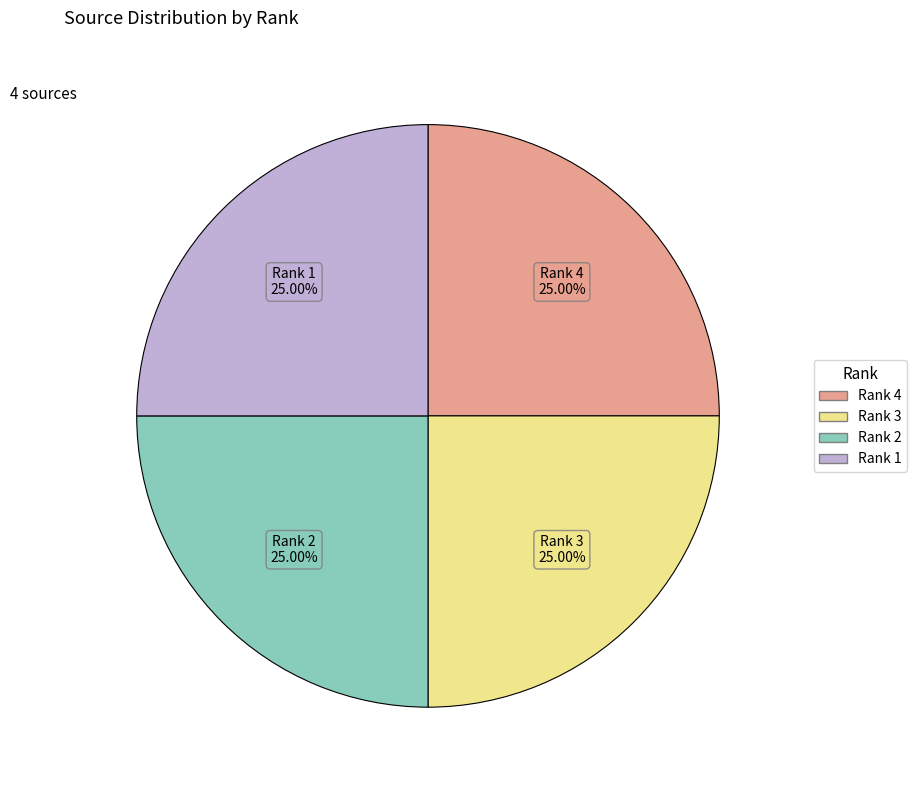

The Rank 4 slice represents 36% of the pie. True or false?

False